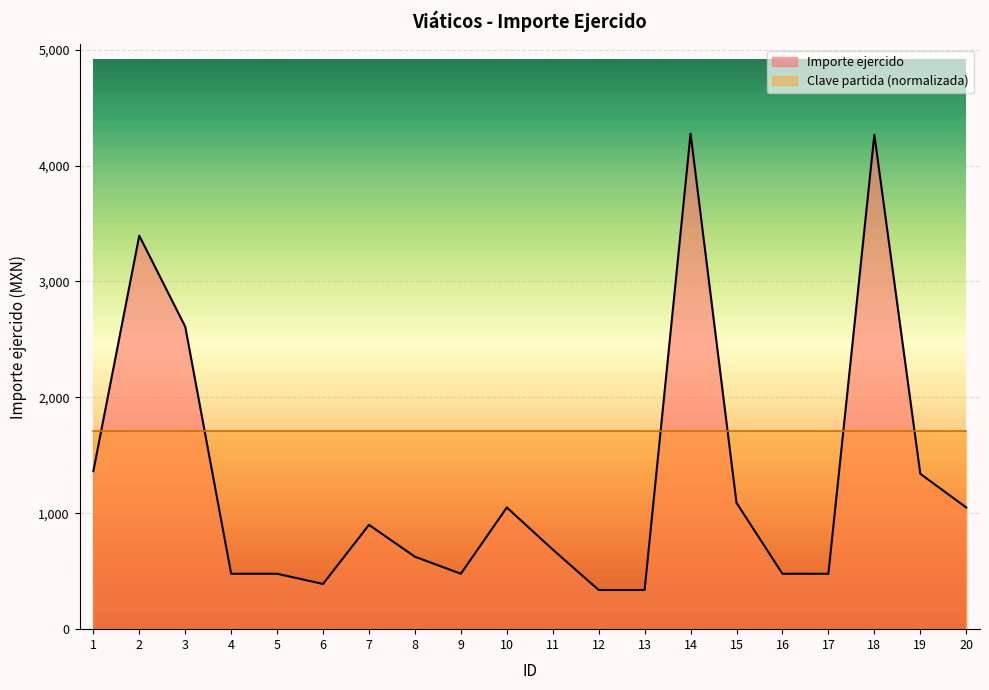

At which label does the data first exceed 900?

1